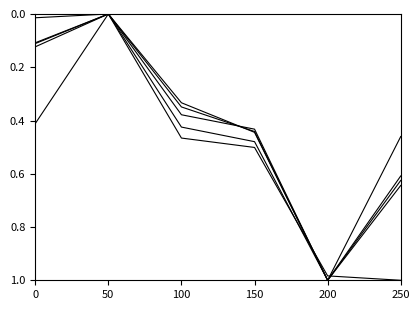

Does the chart display data point markers on the line(s)?

No